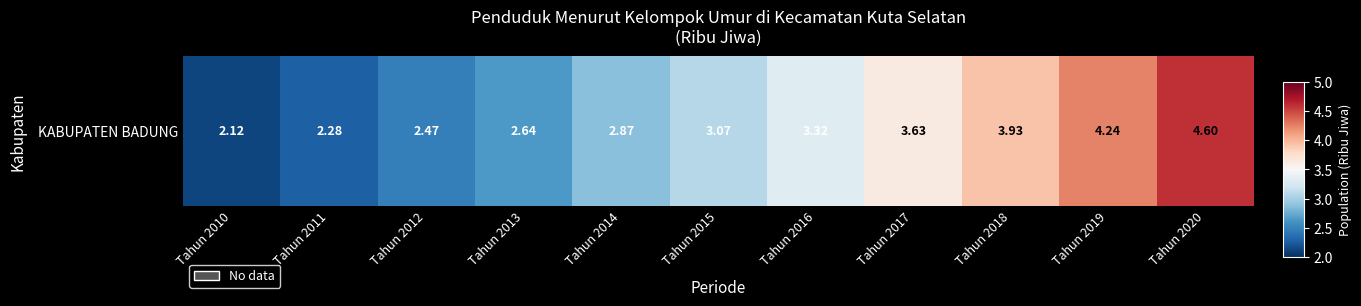

Reading right to left, transcribe all the data shown in this chart.

4.6	4.2	3.9	3.6	3.3	3.1	2.9	2.6	2.5	2.3	2.1